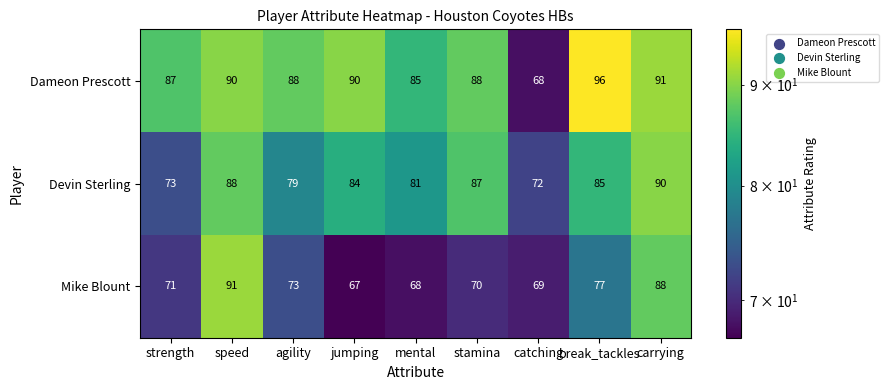

What is the difference between the second highest and minimum values in the Dameon Prescott series?

23